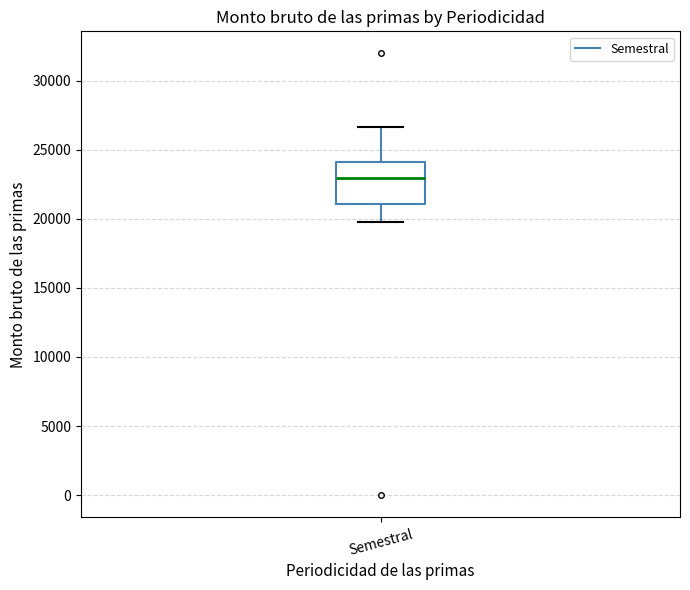

Where does the upper whisker of the box for Semestral end on the y-axis? The values are not printed on the chart, so give them approximately, as read against the axis.

26500